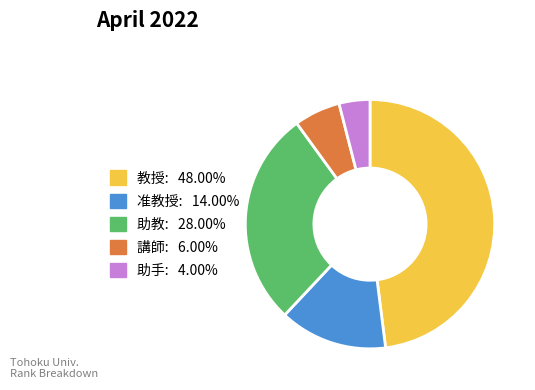

True or false: 講師 accounts for 19% of the total.

False